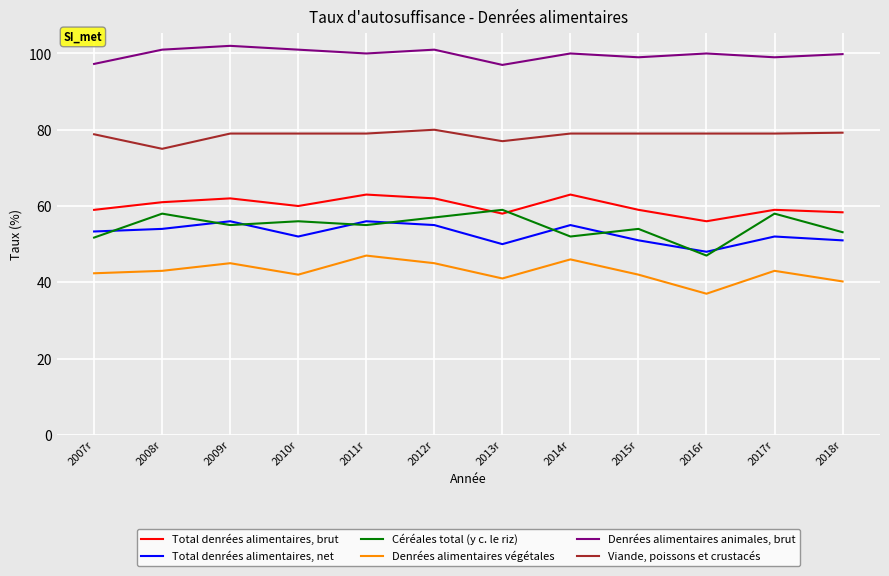

Rank the series at 2018r from lowest to highest value.

Denrées alimentaires végétales, Total denrées alimentaires, net, Céréales total (y c. le riz), Total denrées alimentaires, brut, Viande, poissons et crustacés, Denrées alimentaires animales, brut